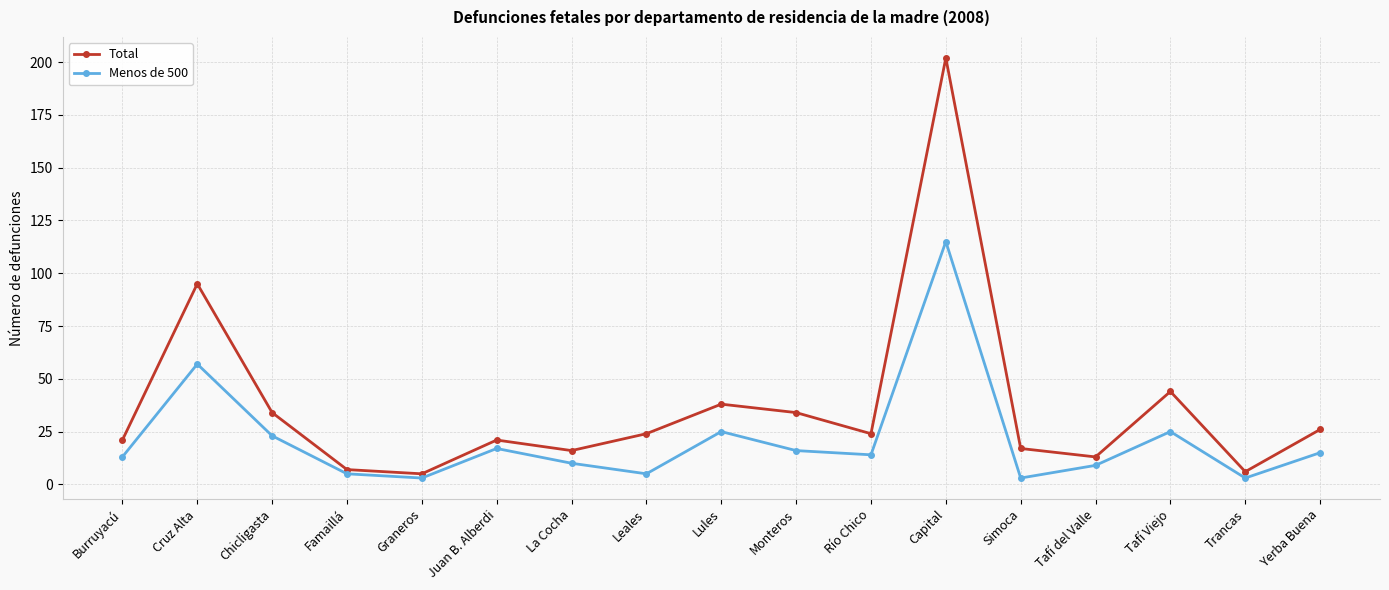

How many categories are shown in the chart?

17